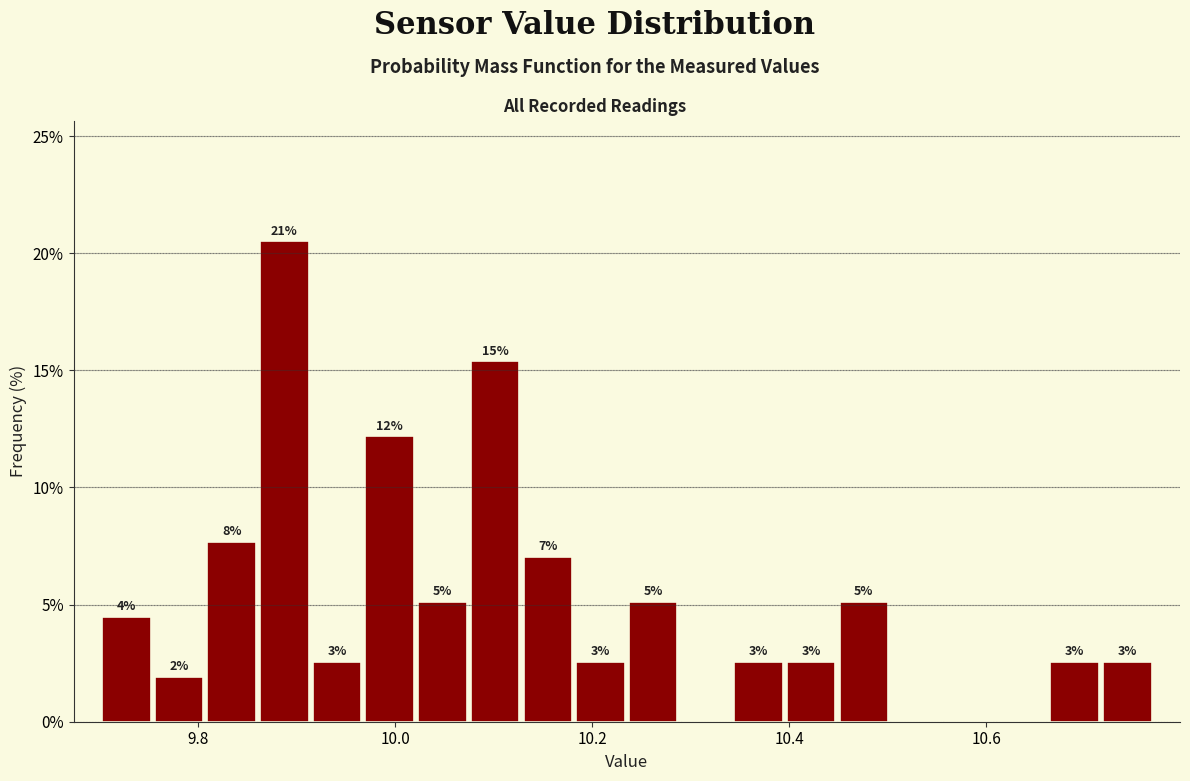

Around what value on the x-axis is the tallest bar? Give the approximate position of its centre, as read against the axis.

9.88